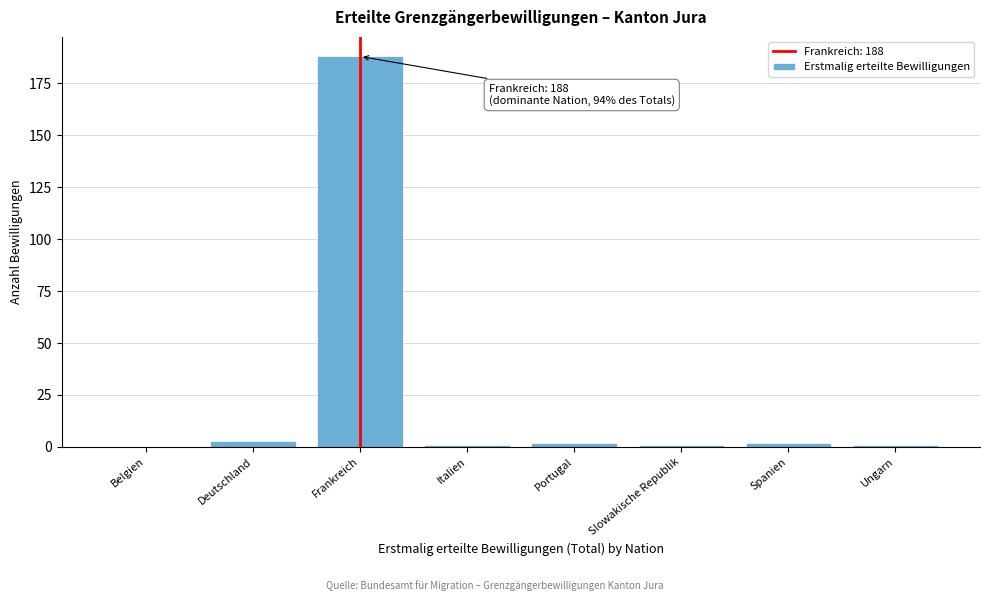

Reading left to right, extract all data points from this chart.

Belgien=0	Deutschland=3	Frankreich=188	Italien=1	Portugal=2	Slowakische Republik=1	Spanien=2	Ungarn=1